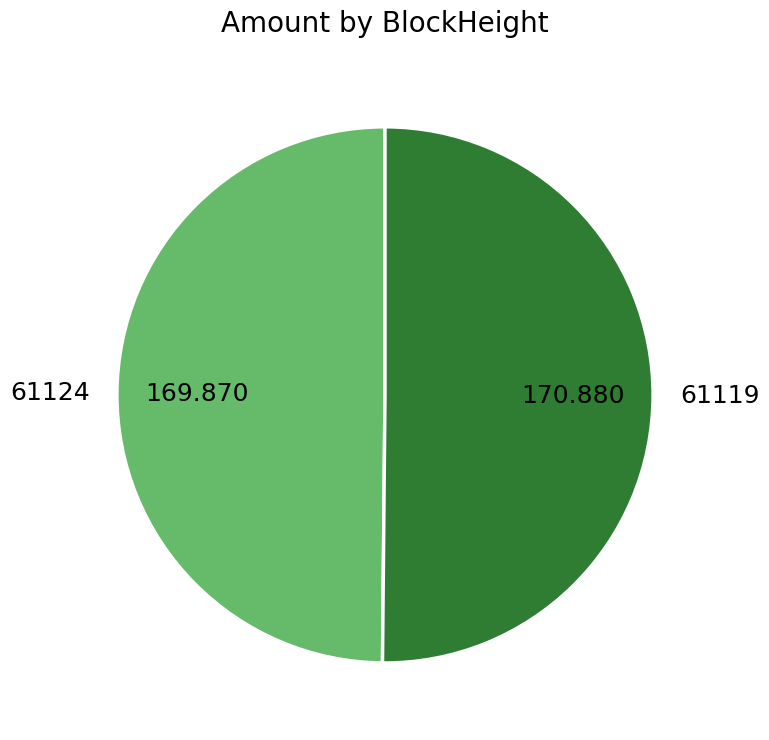

How many segments does this pie chart have?

2